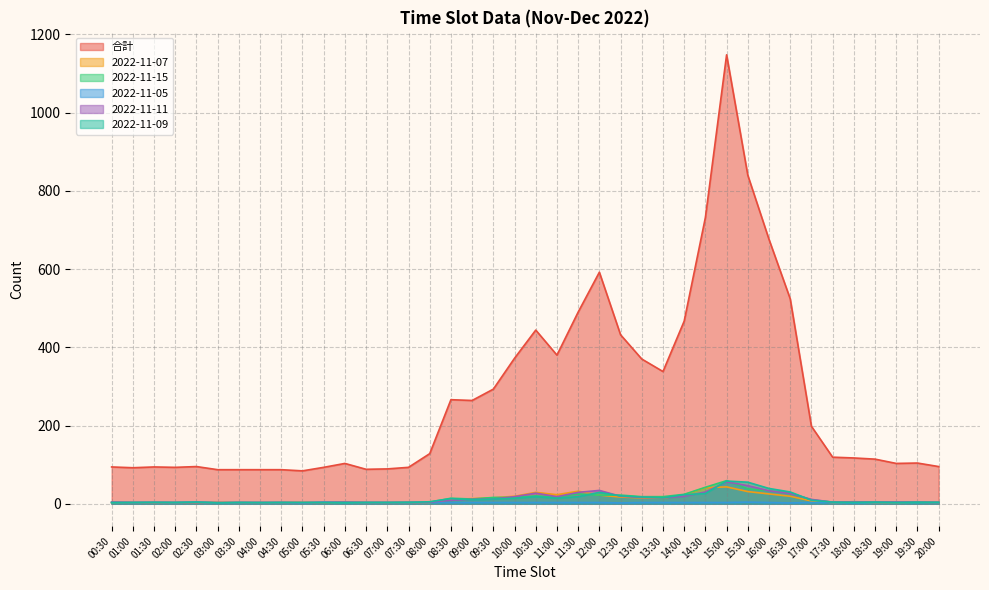

Is it true that 2022-11-09 equals 6 at 19:30?

False